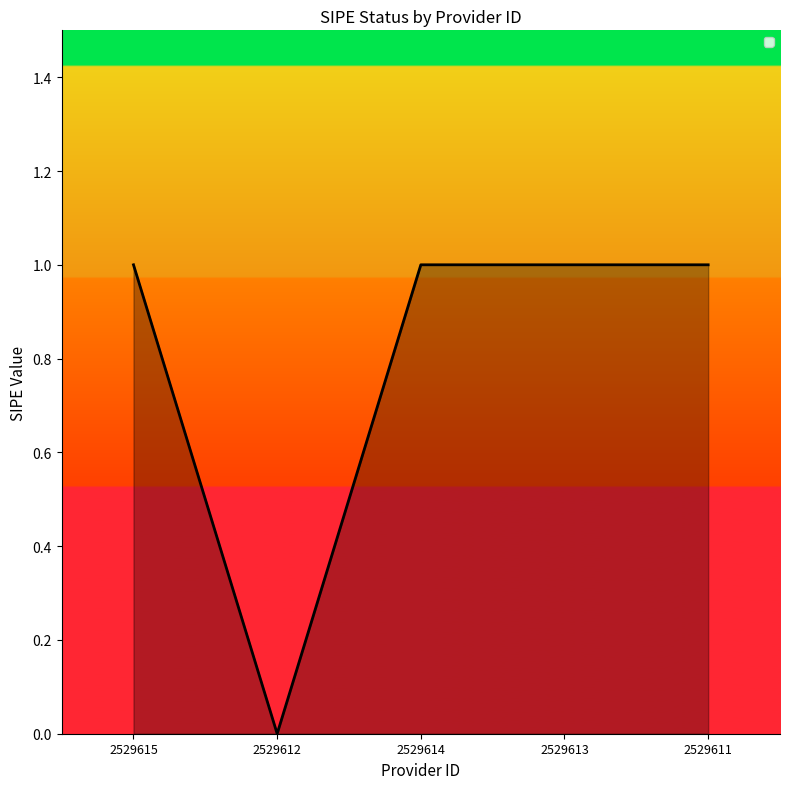

Read the value at 2529611.

1